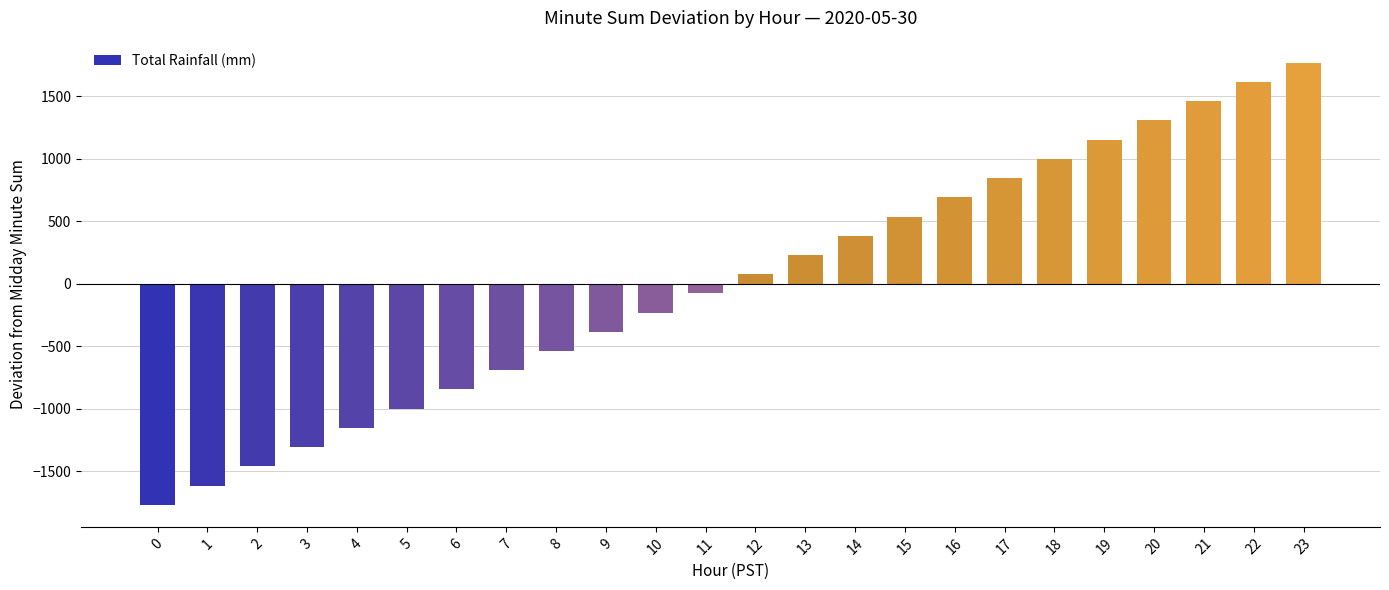

What is the greatest value displayed?

1770.0